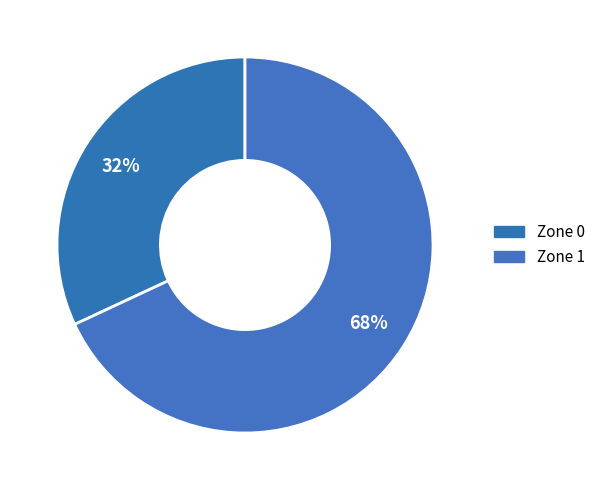

Between Zone 0 and Zone 1, which is larger?

Zone 1